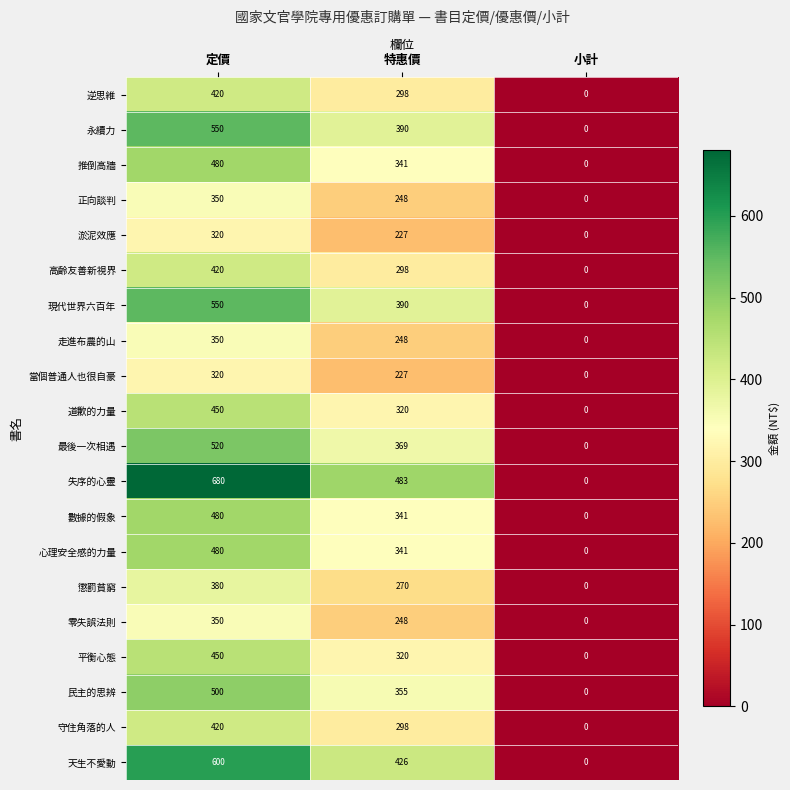

How many series are shown in this chart?

20